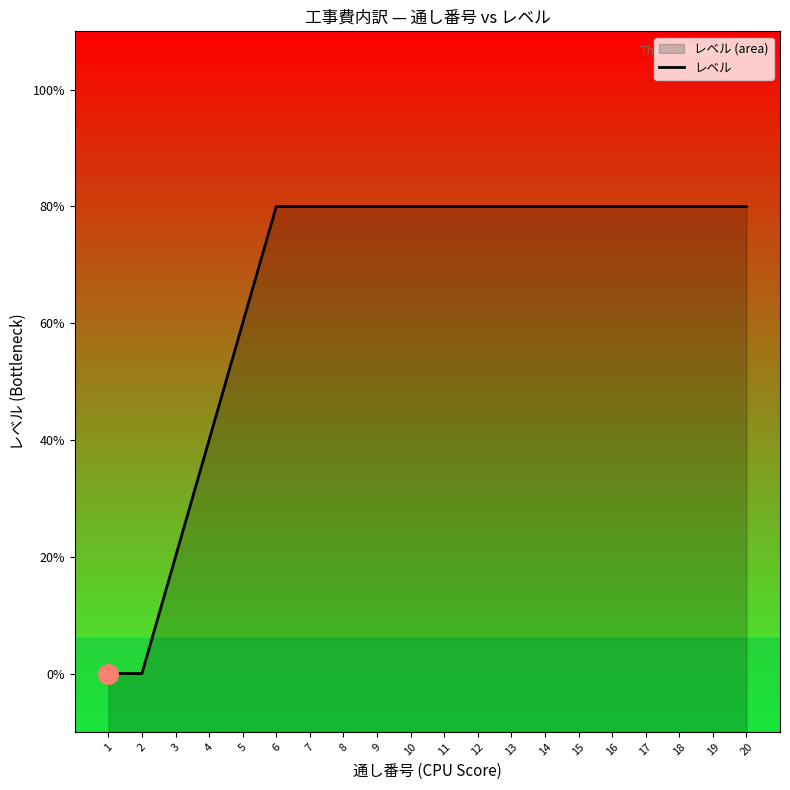

What is the average value?

3